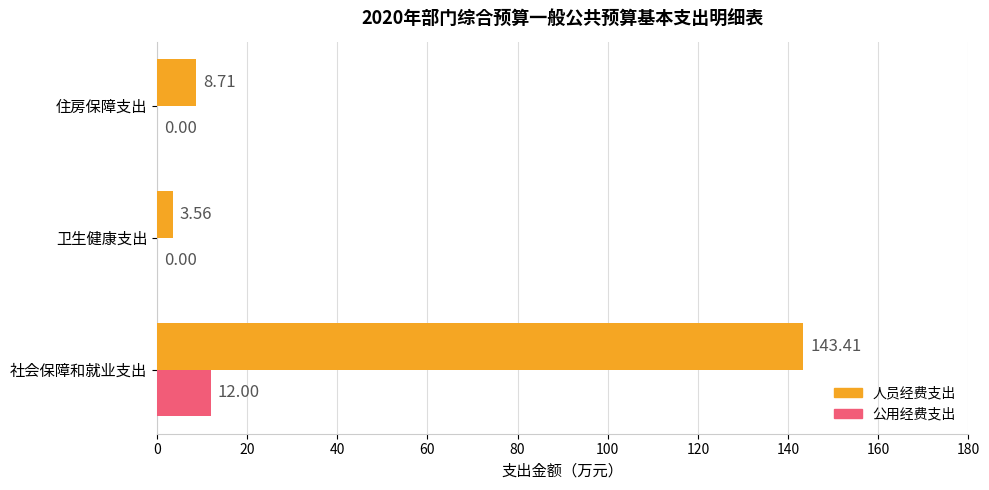

What is the sum of the 公用经费支出 values at 卫生健康支出 and 社会保障和就业支出?

12.0